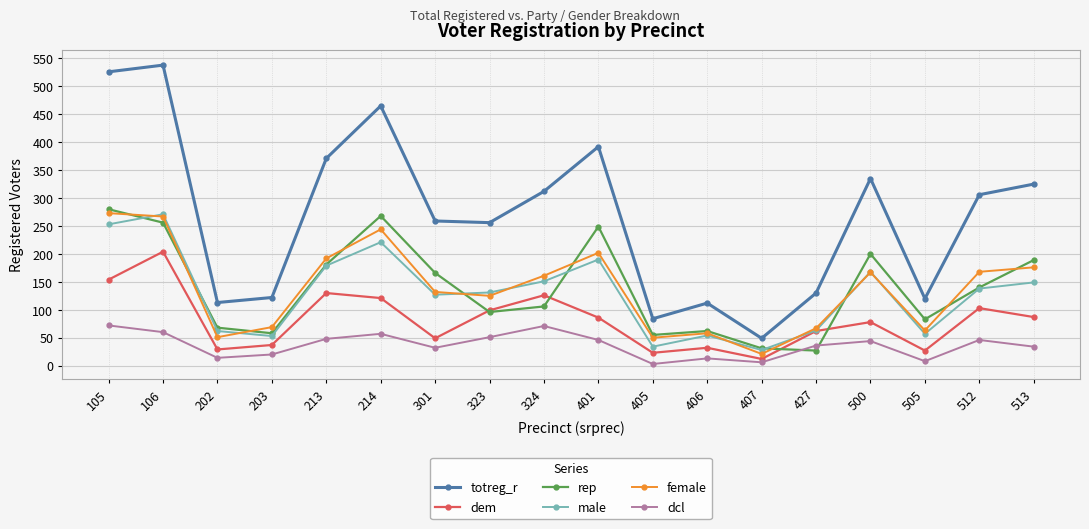

How many interior local valleys does the totreg_r series have?

5